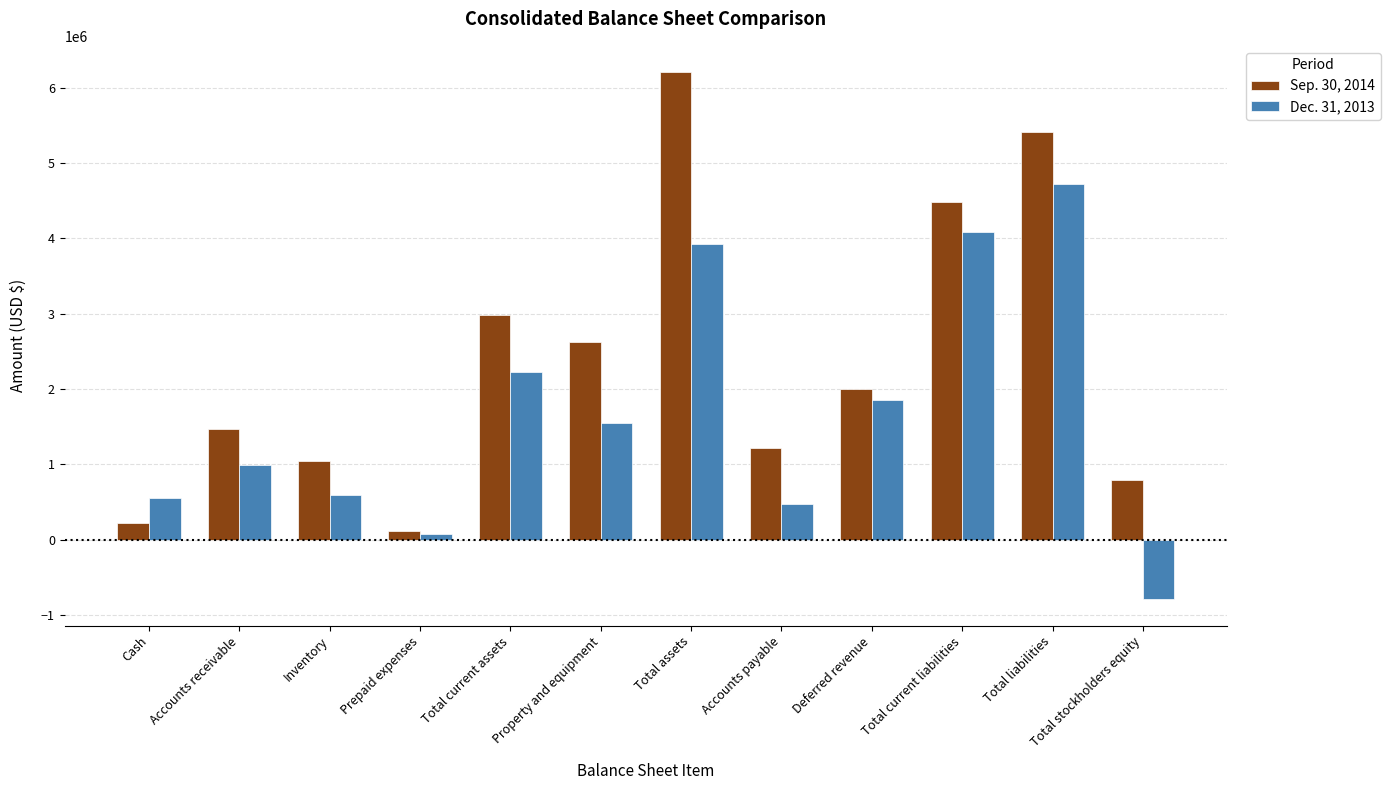

At which label does Sep. 30, 2014 reach its peak?

Total assets